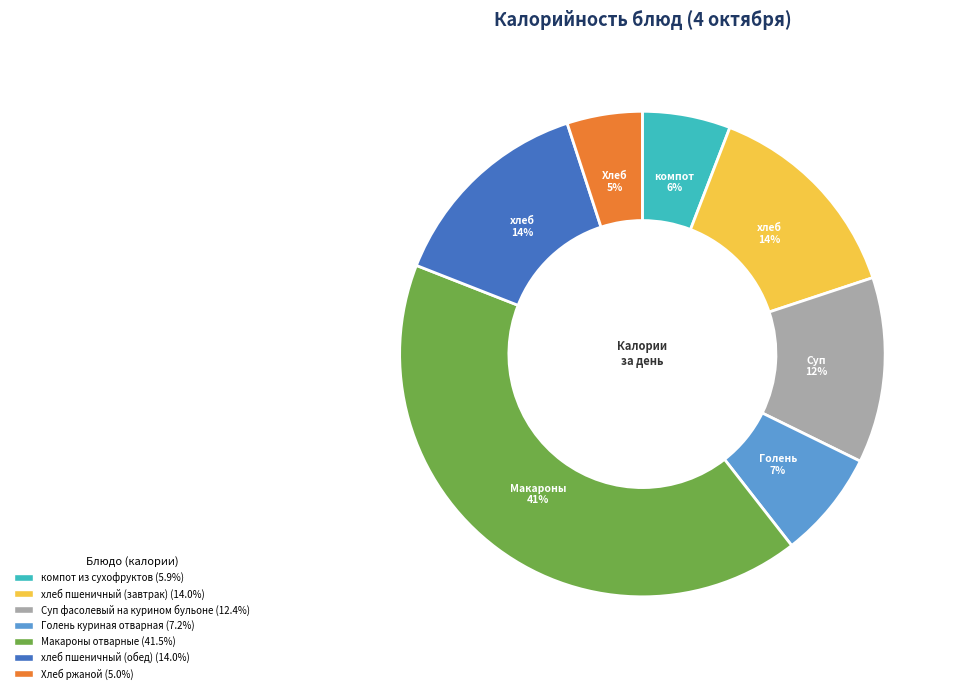

To the nearest percent, what portion does компот из сухофруктов represent?

6%